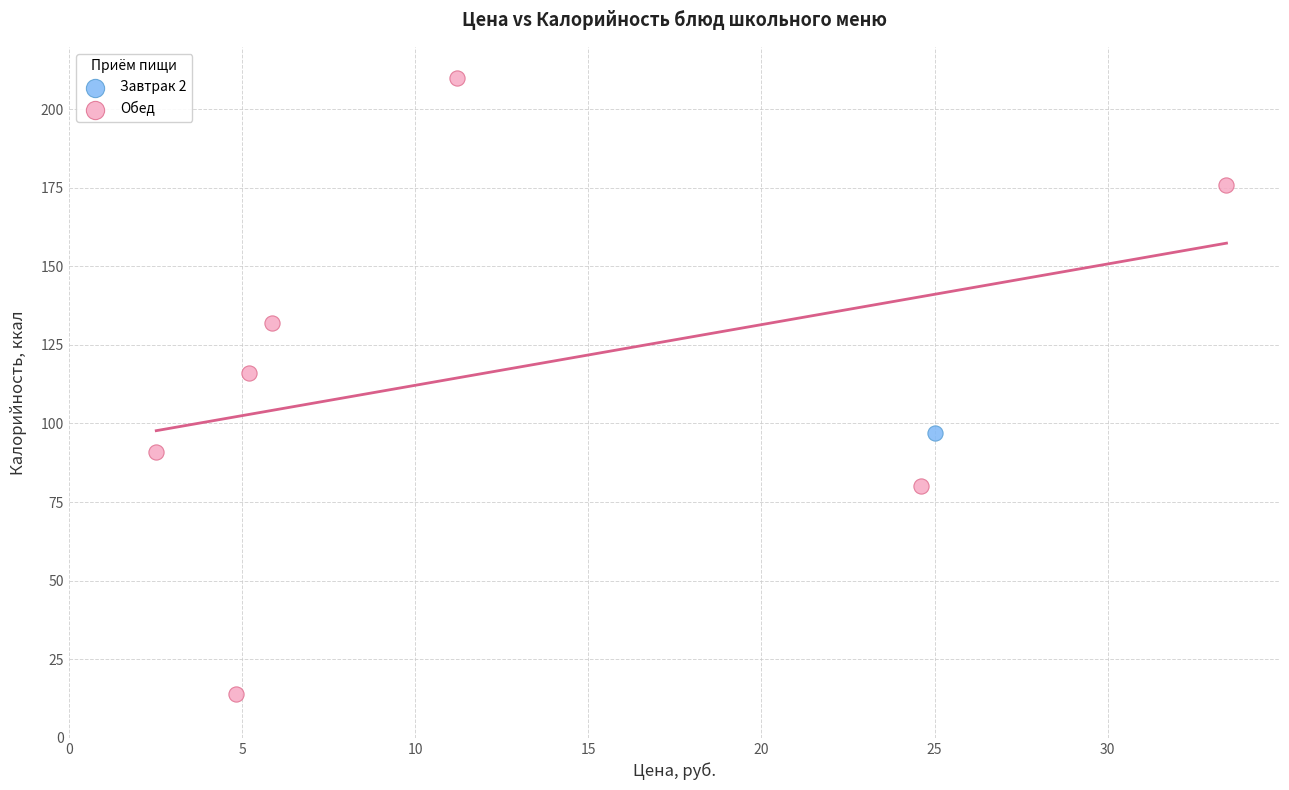

What are all the series names shown in the legend?

Завтрак 2, Обед